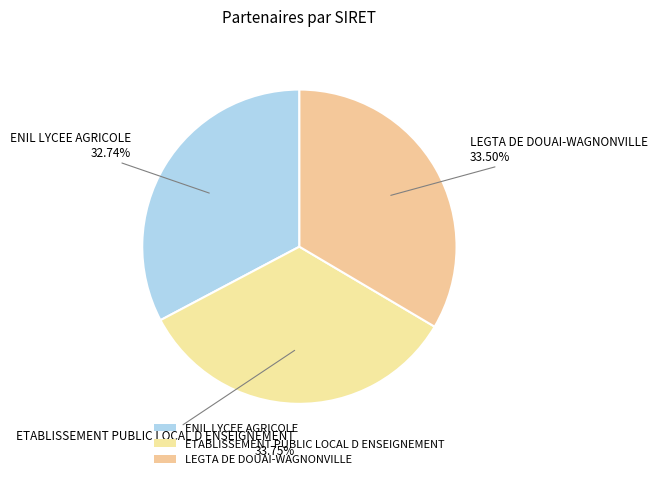

To the nearest percent, what is the combined percentage of ENIL LYCEE AGRICOLE and LEGTA DE DOUAI-WAGNONVILLE?

66%